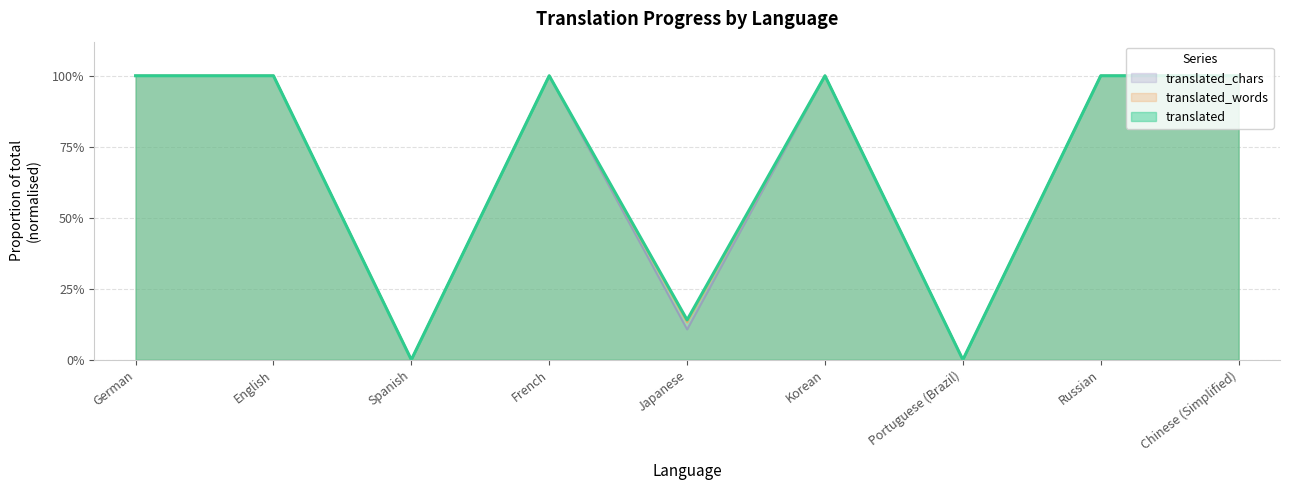

What is the value of the translated_words point at the 4th from the left?

1.0